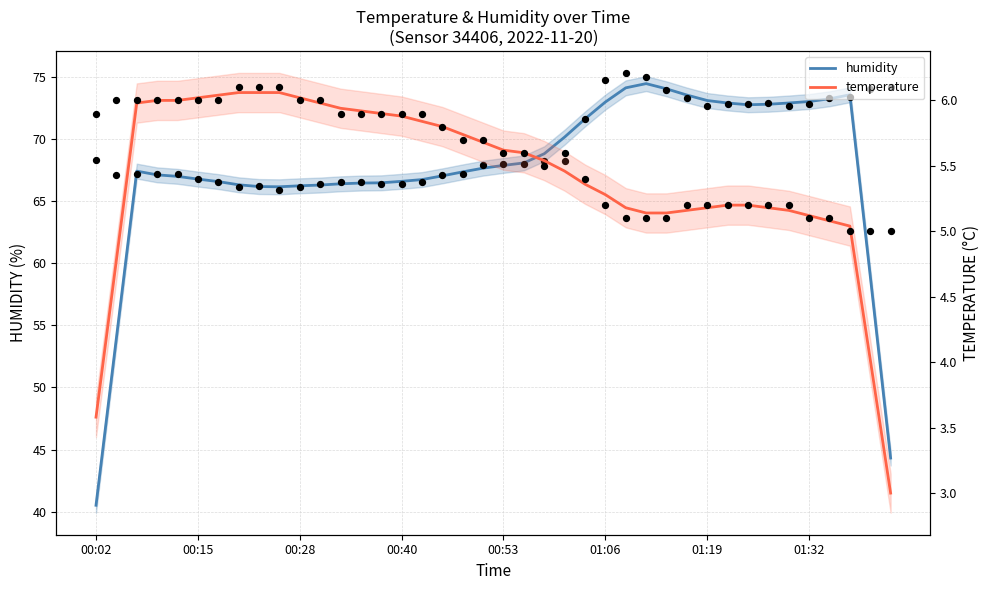

Which series contains the lowest Y value?

temperature